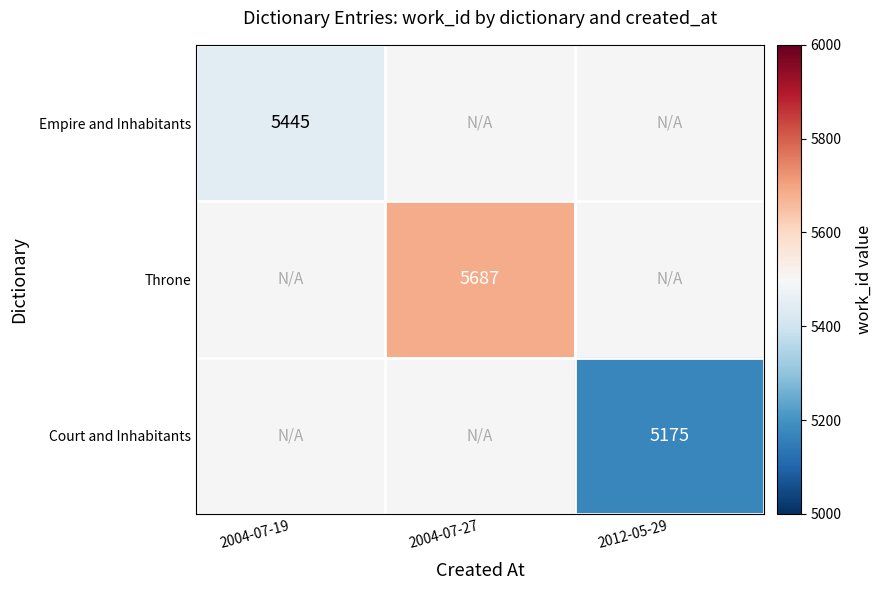

How many categories are shown in the chart?

3